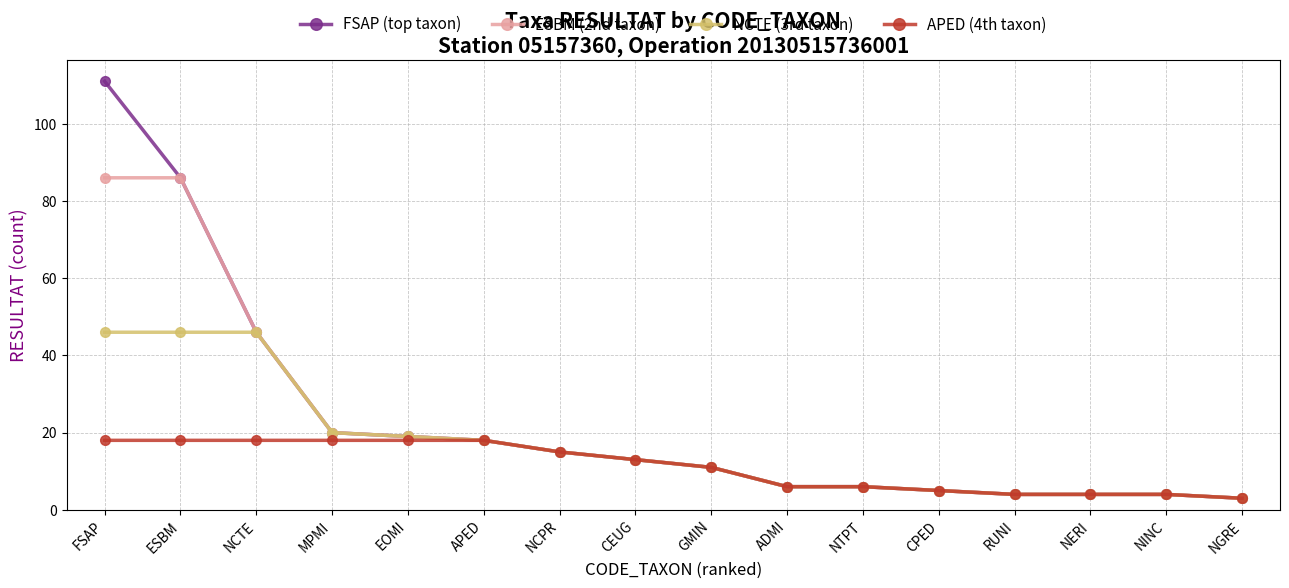

What is the average value of the APED (4th taxon) series?

11